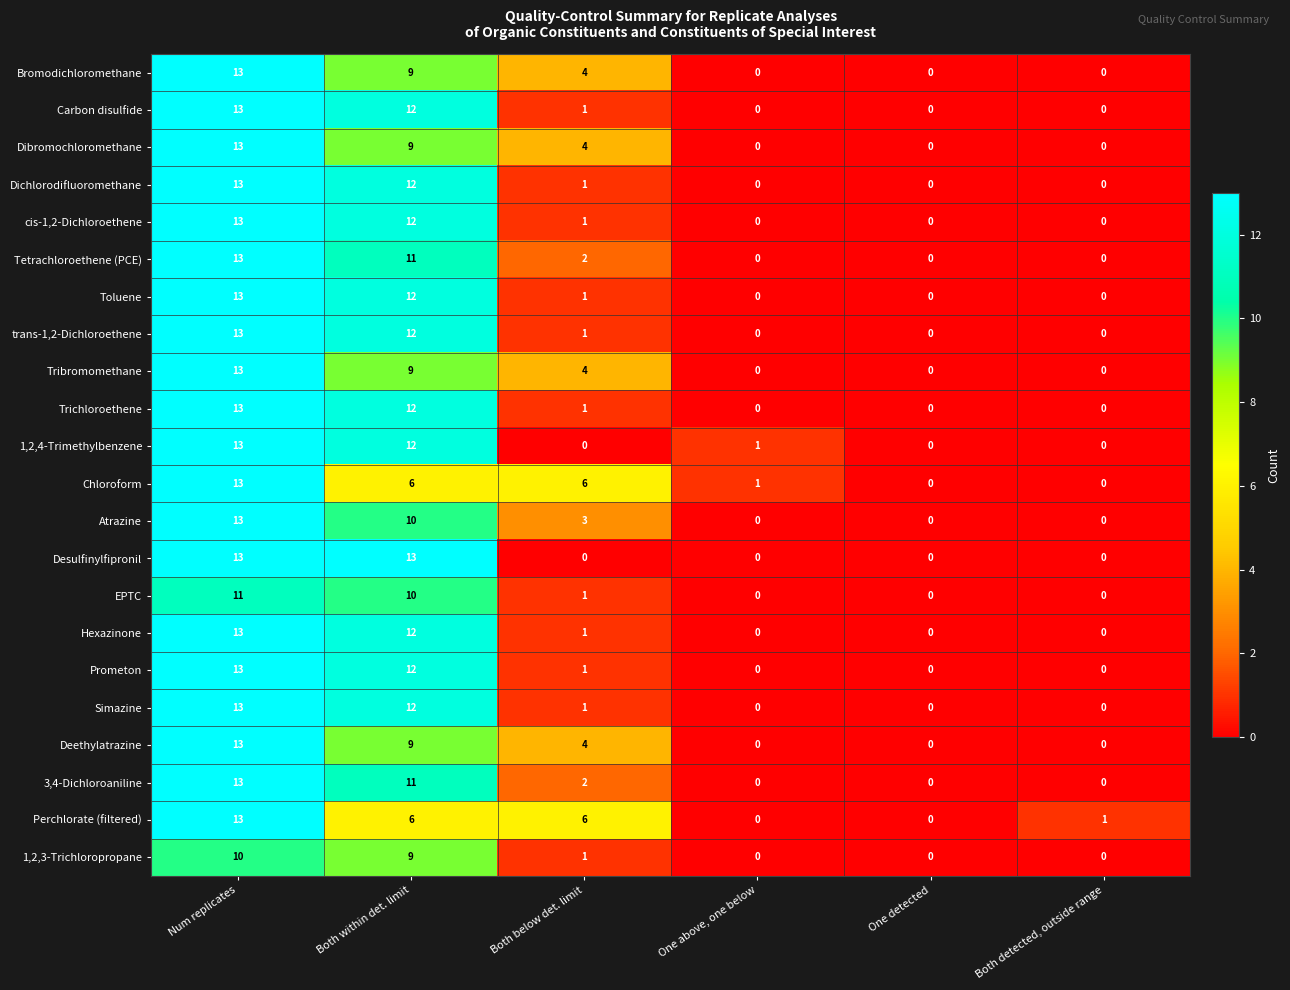

What is the maximum value for Carbon disulfide?

13